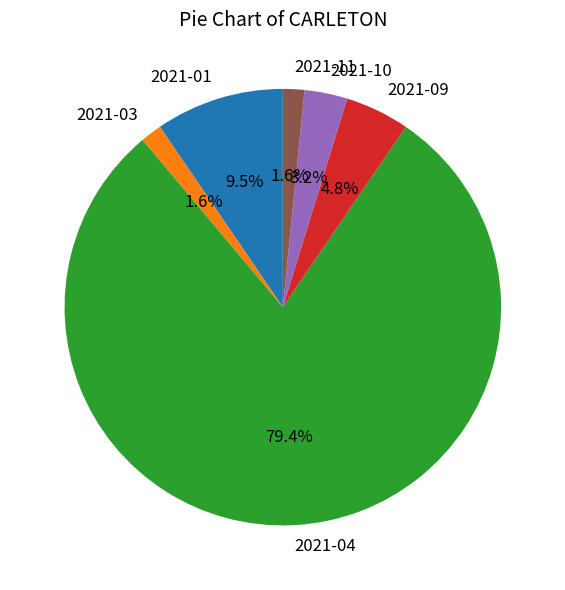

What is the largest slice in the pie chart?

2021-04